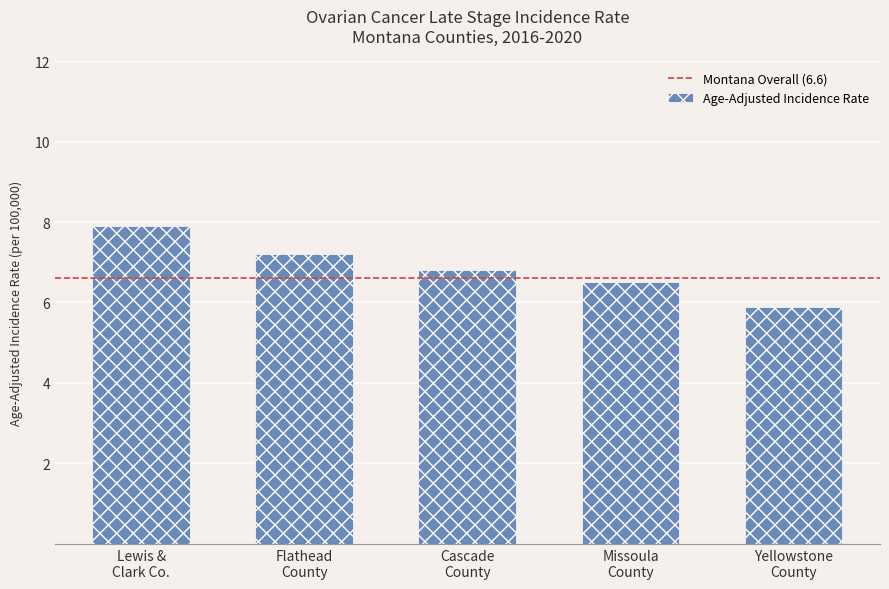

What is the maximum value shown in the chart?

7.9